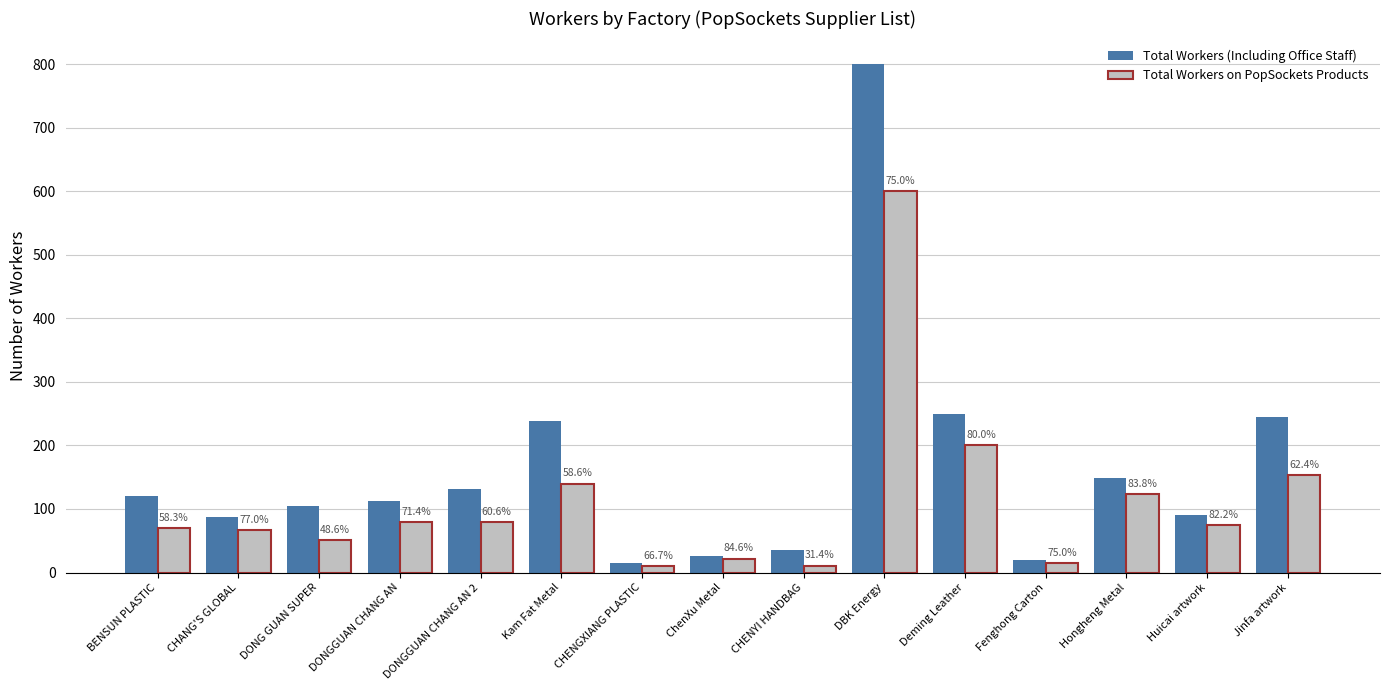

How many groups of bars are there?

15